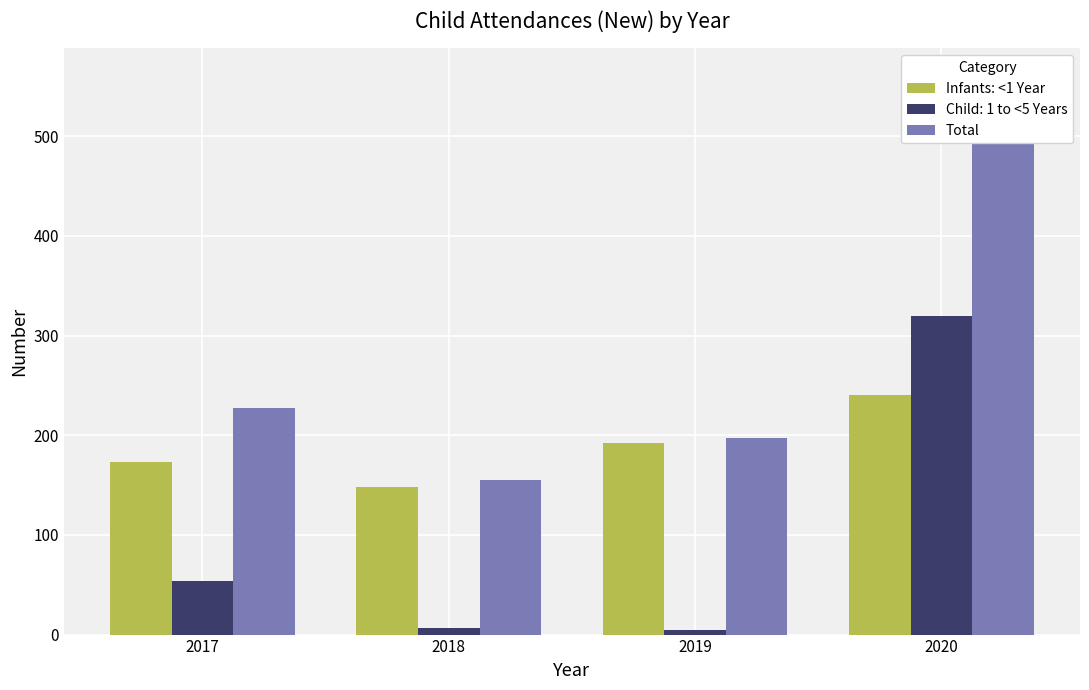

How many values in the Total series exceed 227?

1